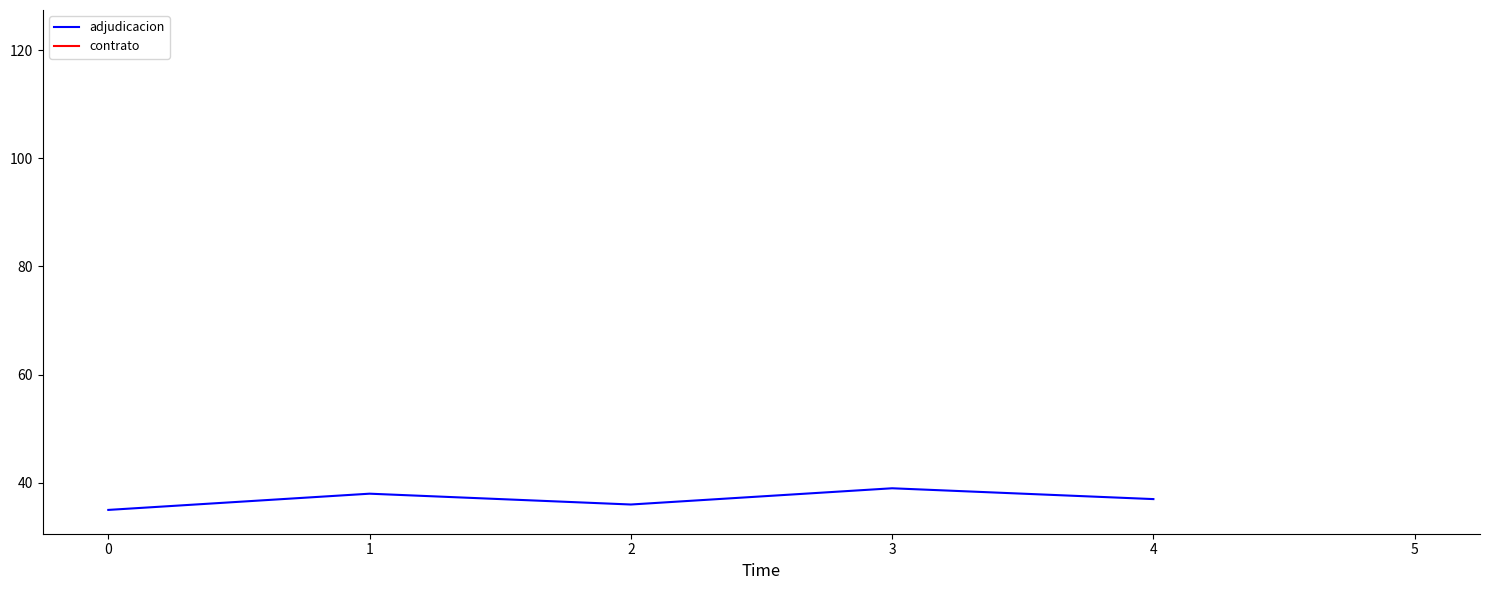

How many values exceed 37?

2